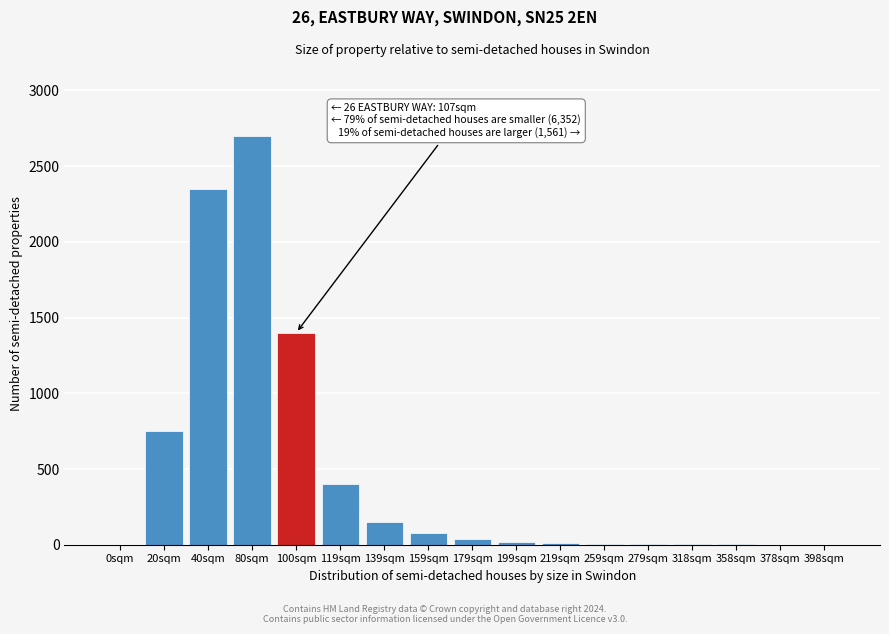

Between 139sqm and 398sqm, which is larger?

139sqm